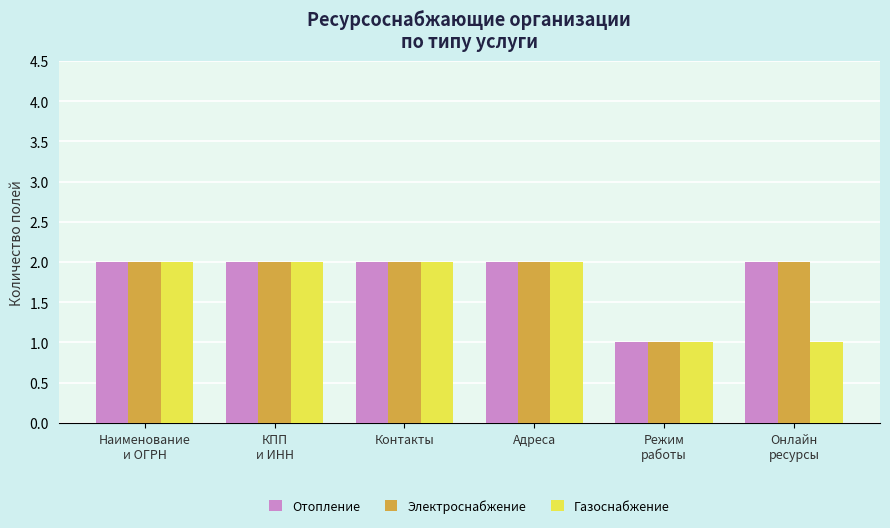

Count the Газоснабжение values in the range 1 to 2.

6